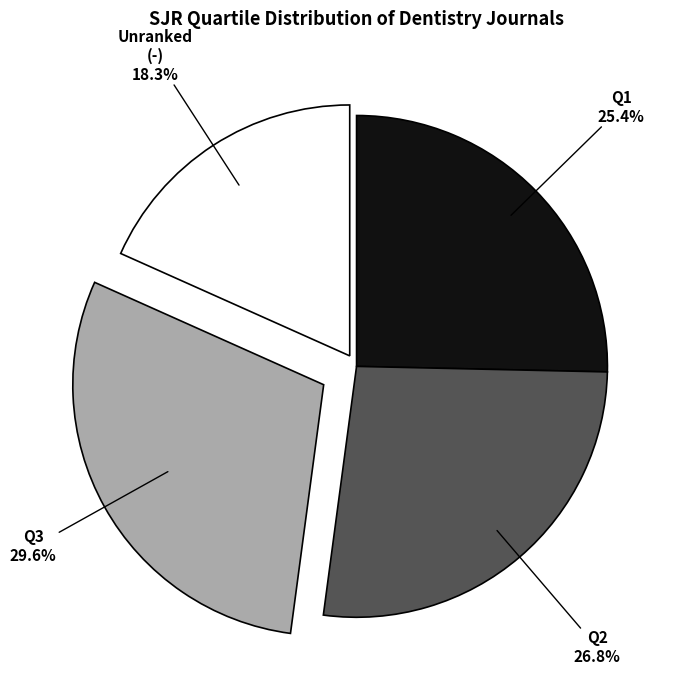

True or false: Q3 accounts for 30% of the total.

True